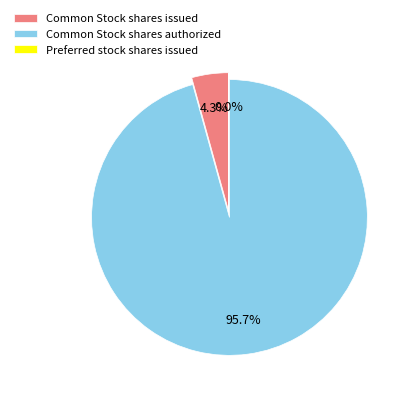

To the nearest percent, what is the difference between the largest and smallest slice percentages?

96%